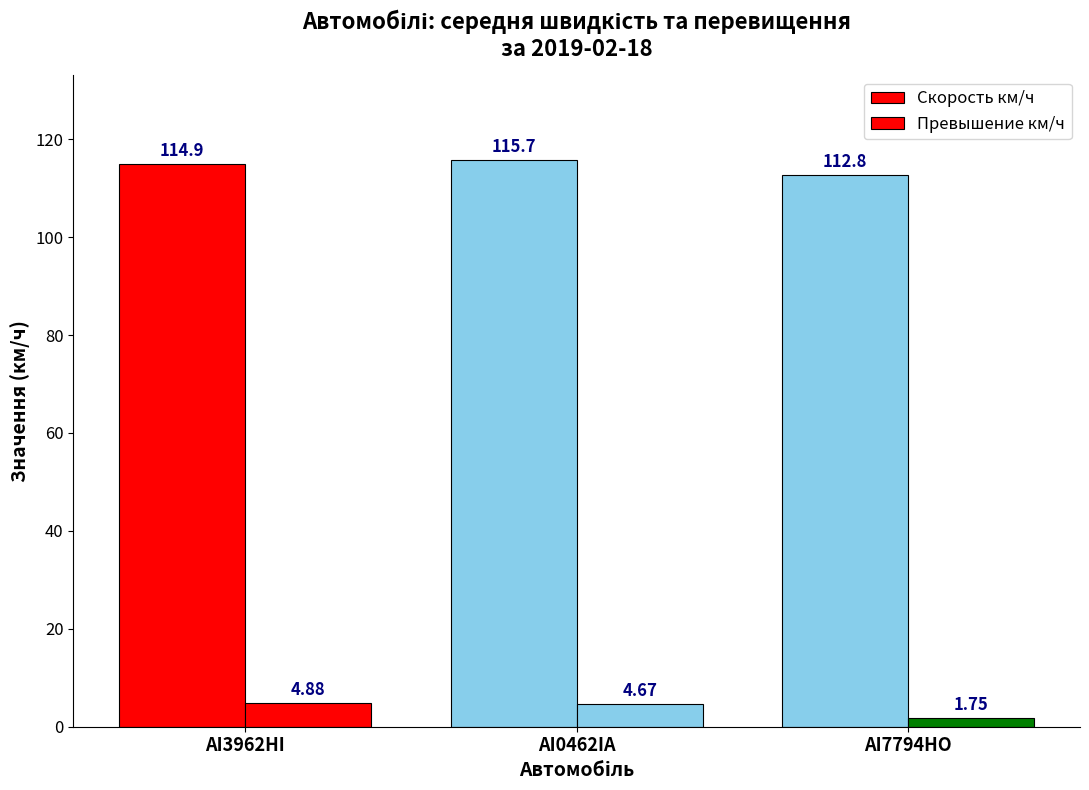

How many bars are there in total?

6